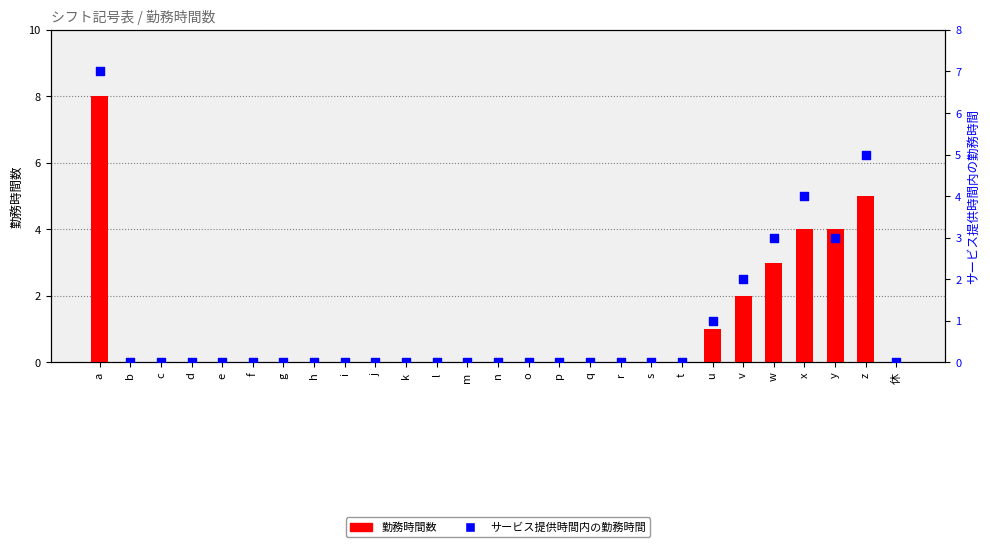

What are all the series names shown in the legend?

勤務時間数, サービス提供時間内の勤務時間